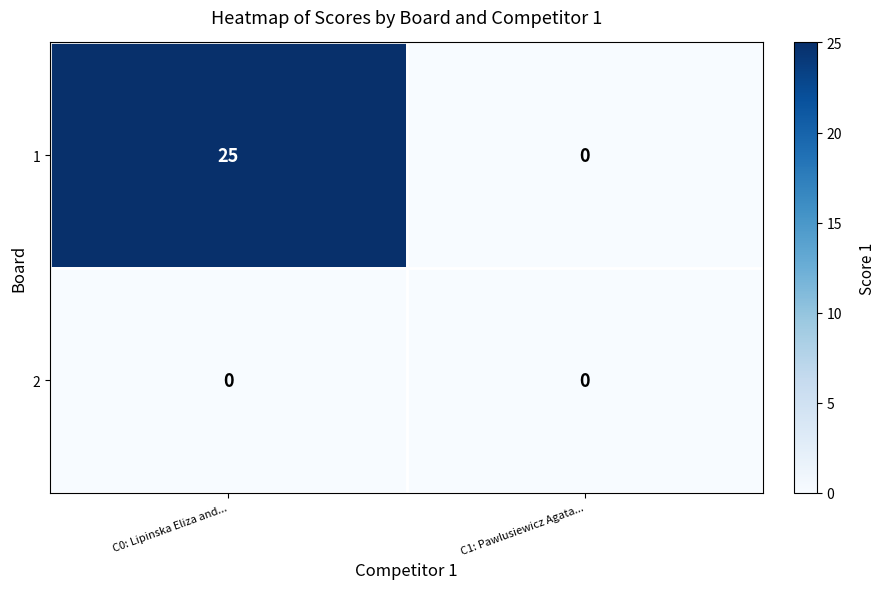

Rank the series by their average value, from highest to lowest.

1, 2